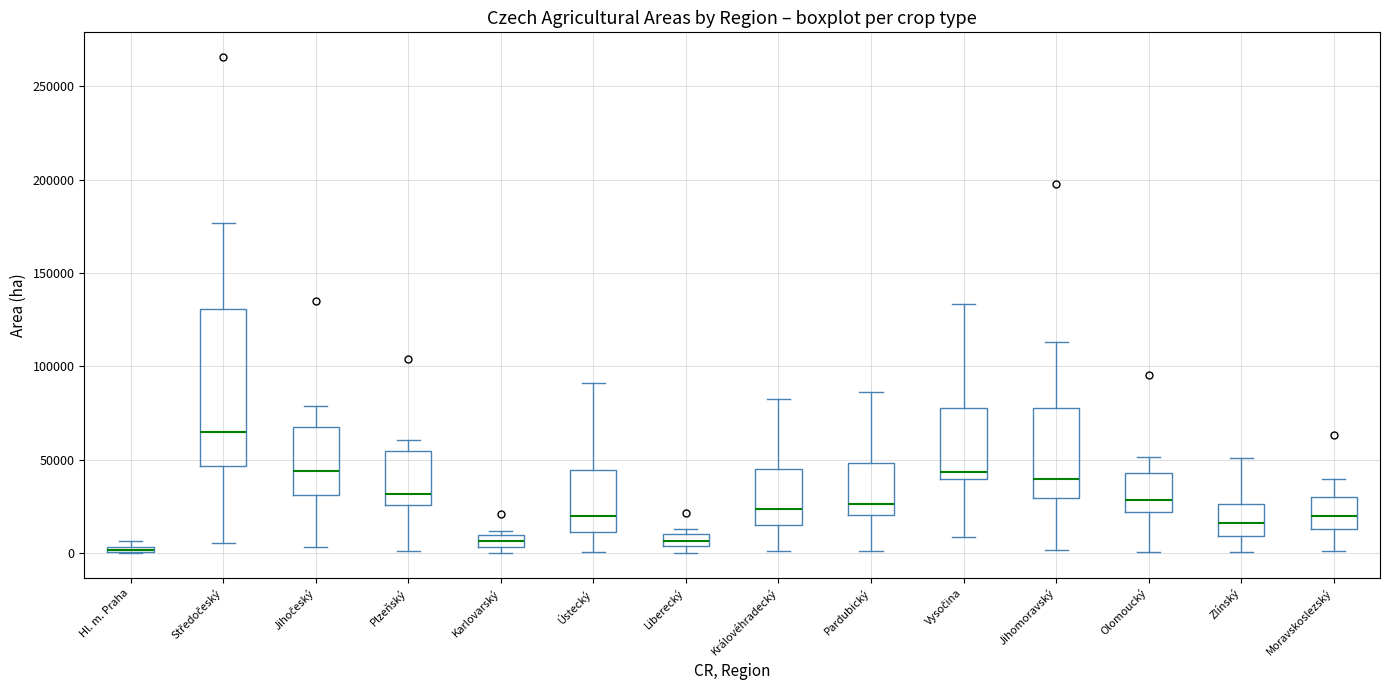

Where is the lower edge of the box for Karlovarský on the y-axis? The values are not printed on the chart, so give them approximately, as read against the axis.

5000